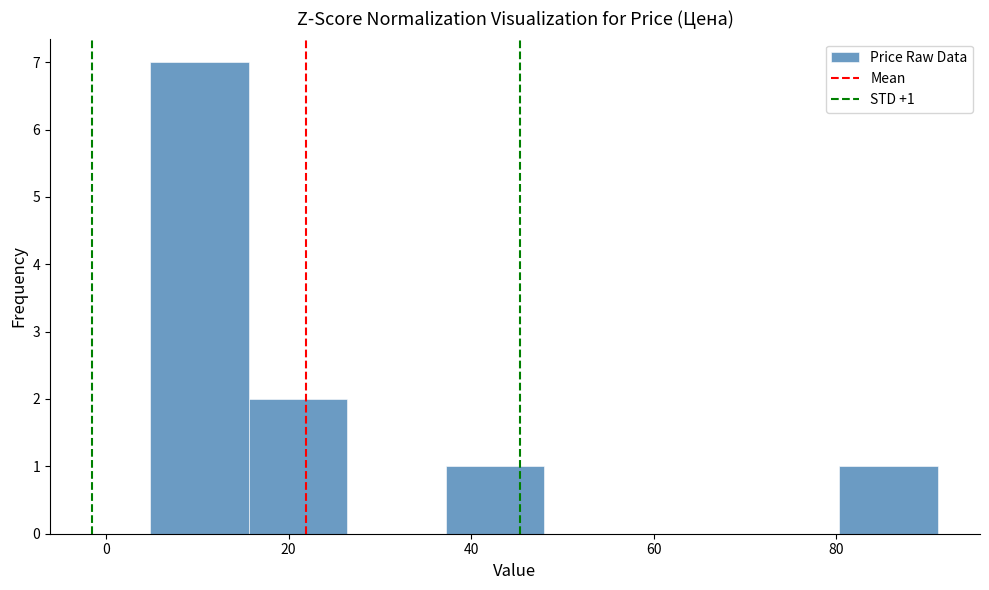

Over which range of the x-axis is the bar tallest?

4 to 16